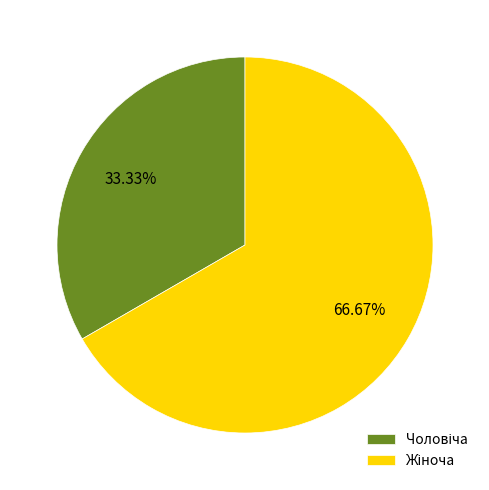

Is there a majority slice in this chart?

Yes